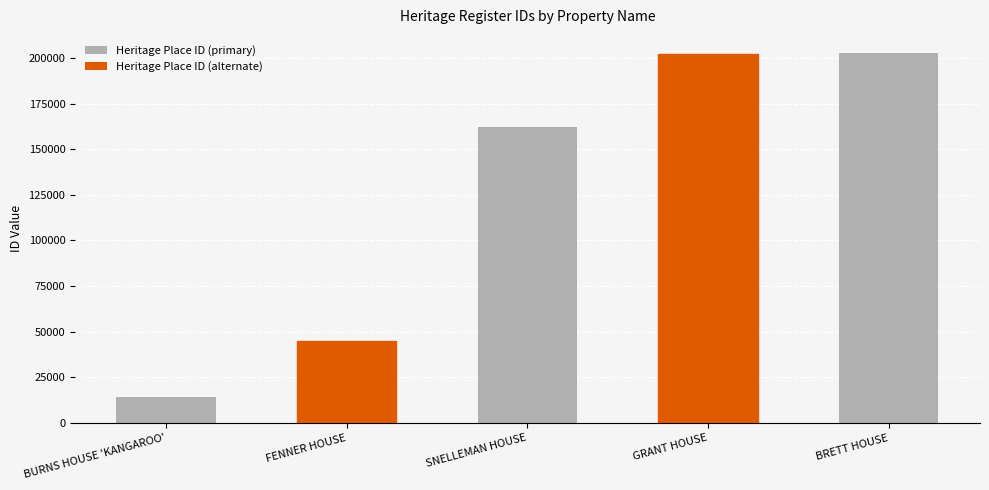

Which label corresponds to the smallest value in the chart?

BURNS HOUSE 'KANGAROO'